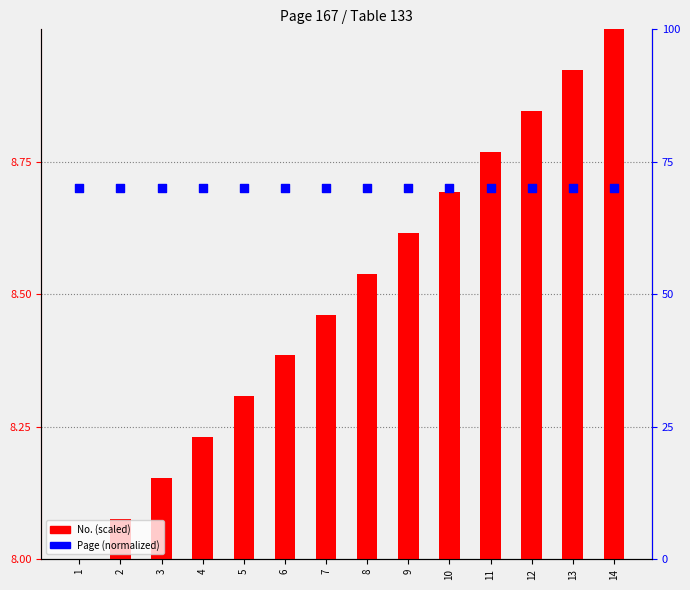

At how many categories does at least one series exceed 57?

14